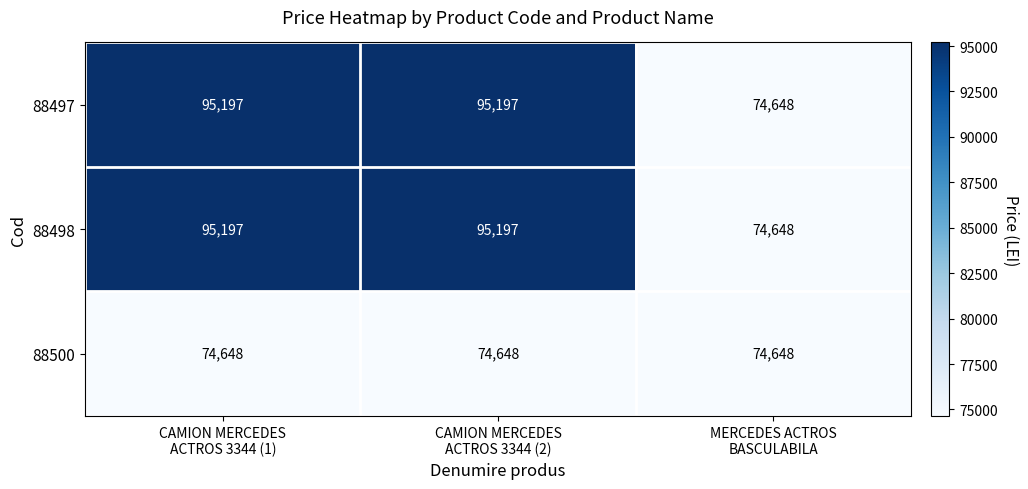

Count the 88498 values in the range 74648 to 95197.

3